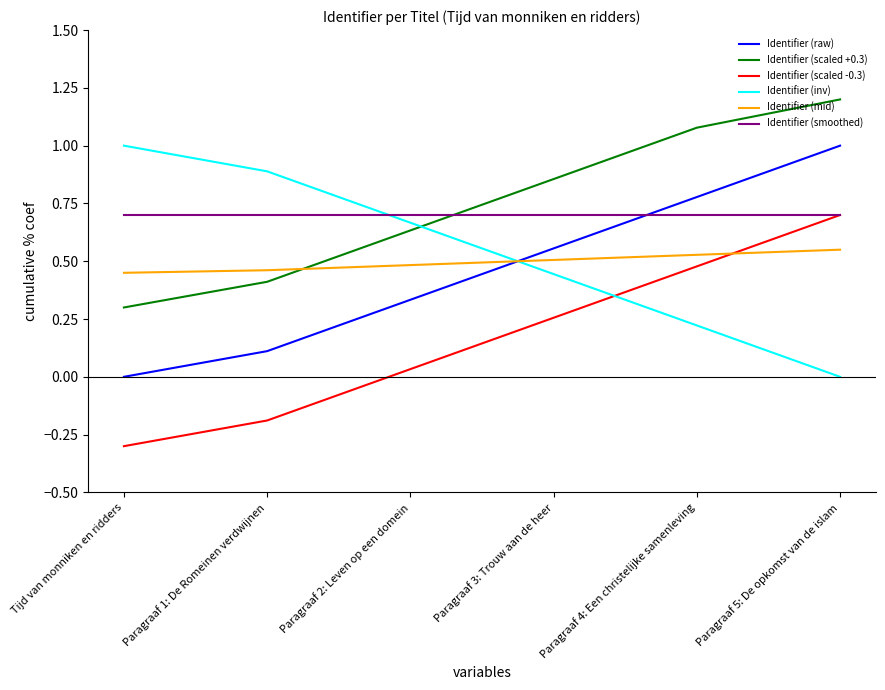

Which label corresponds to the largest value in the chart?

Paragraaf 5: De opkomst van de islam